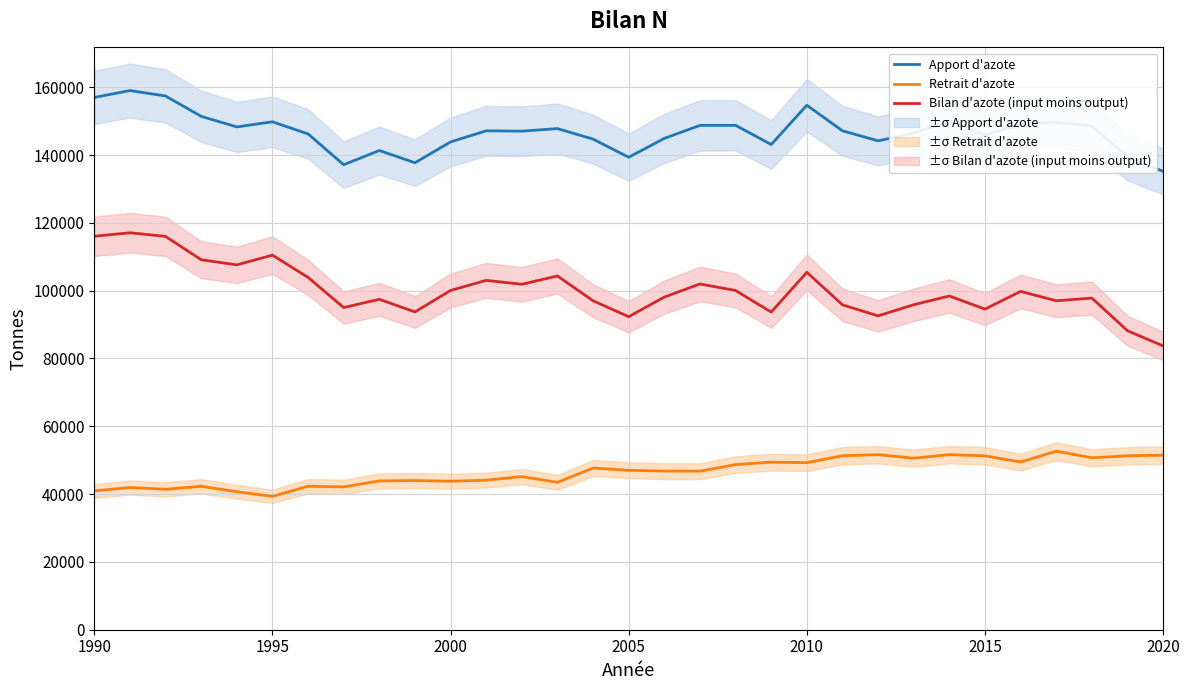

How many lines are shown in the chart?

3